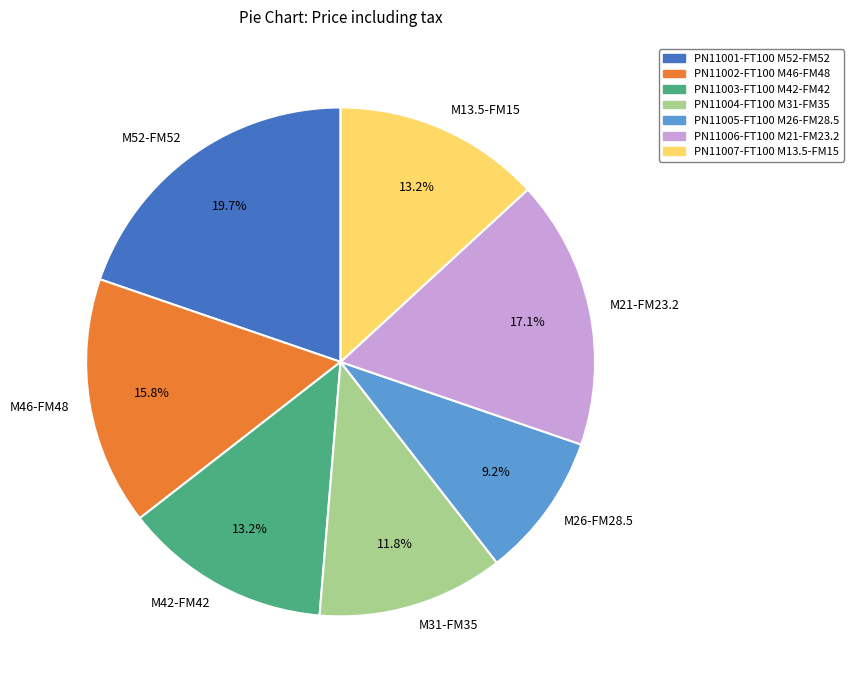

Do M46-FM48 and M21-FM23.2 together represent more than half of the pie?

No